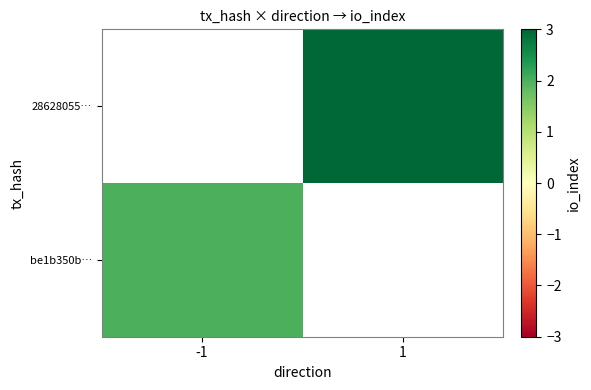

Which category has the highest value across all series?

1